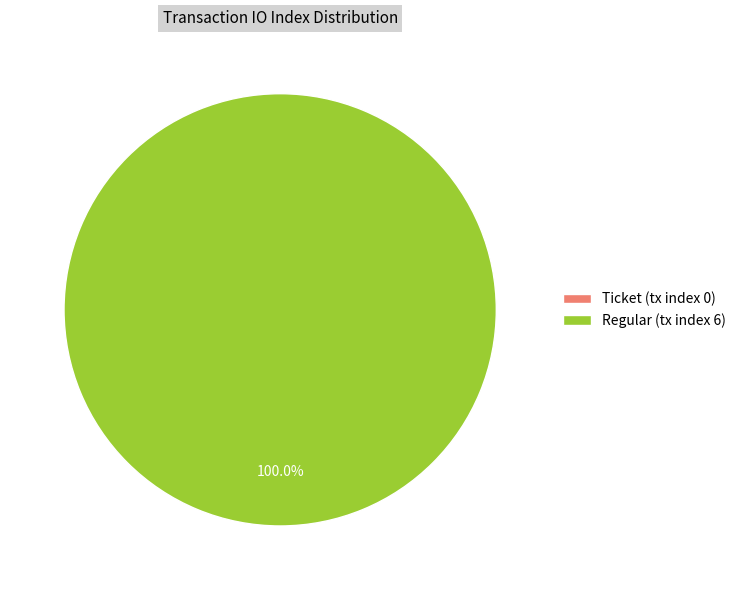

Do Regular (tx index 6) and Ticket (tx index 0) together represent more than half of the pie?

Yes